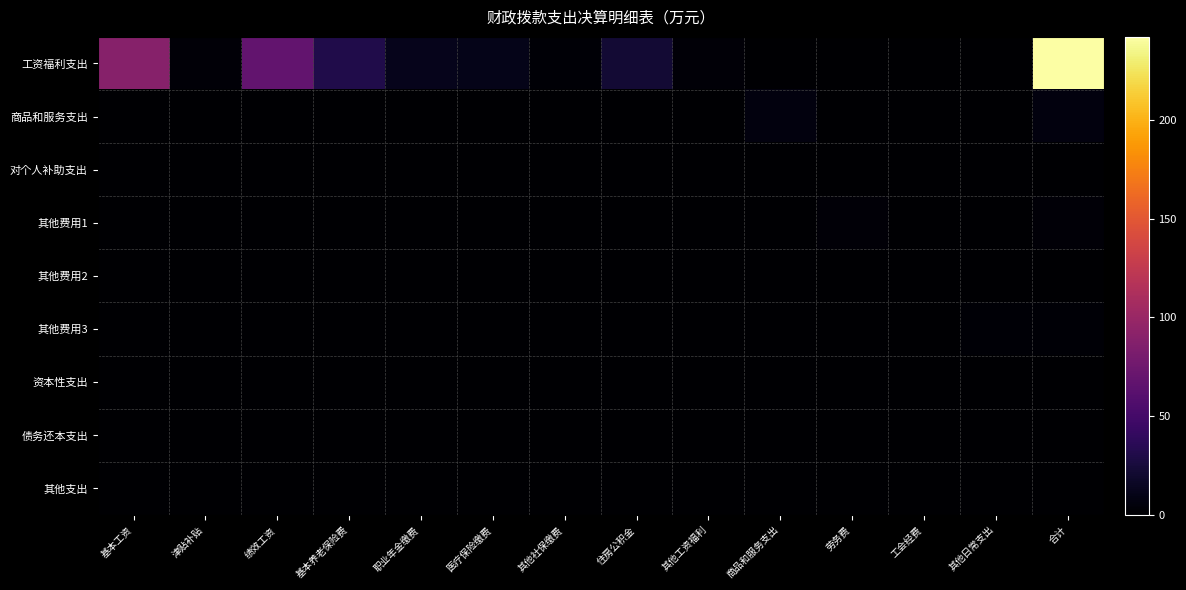

Rank the series at 住房公积金 from lowest to highest value.

商品和服务支出, 对个人补助支出, 其他费用1, 其他费用2, 其他费用3, 资本性支出, 债务还本支出, 其他支出, 工资福利支出